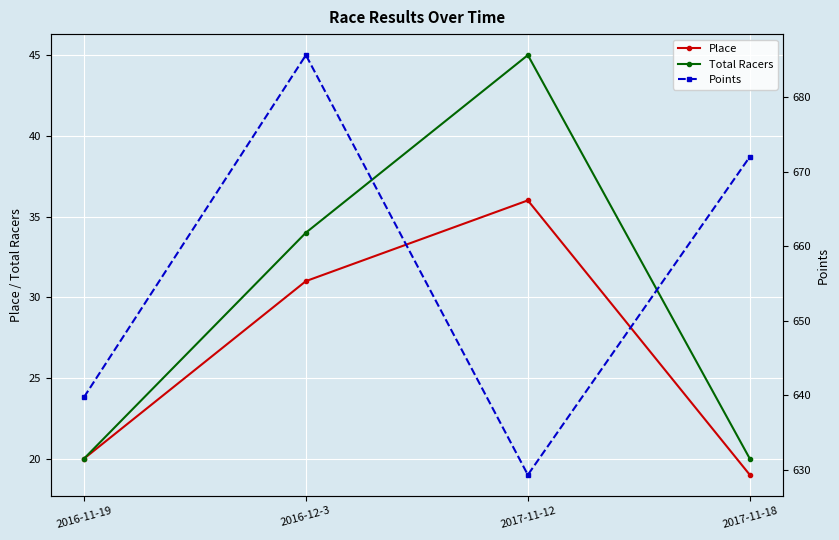

Is it true that Total Racers equals 20.0 at 2017-11-18?

True